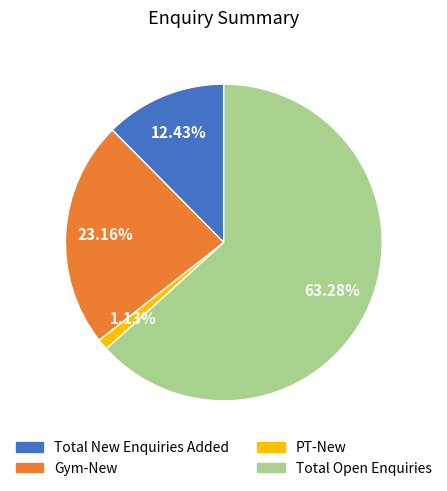

Between Total Open Enquiries and Total New Enquiries Added, which is larger?

Total Open Enquiries